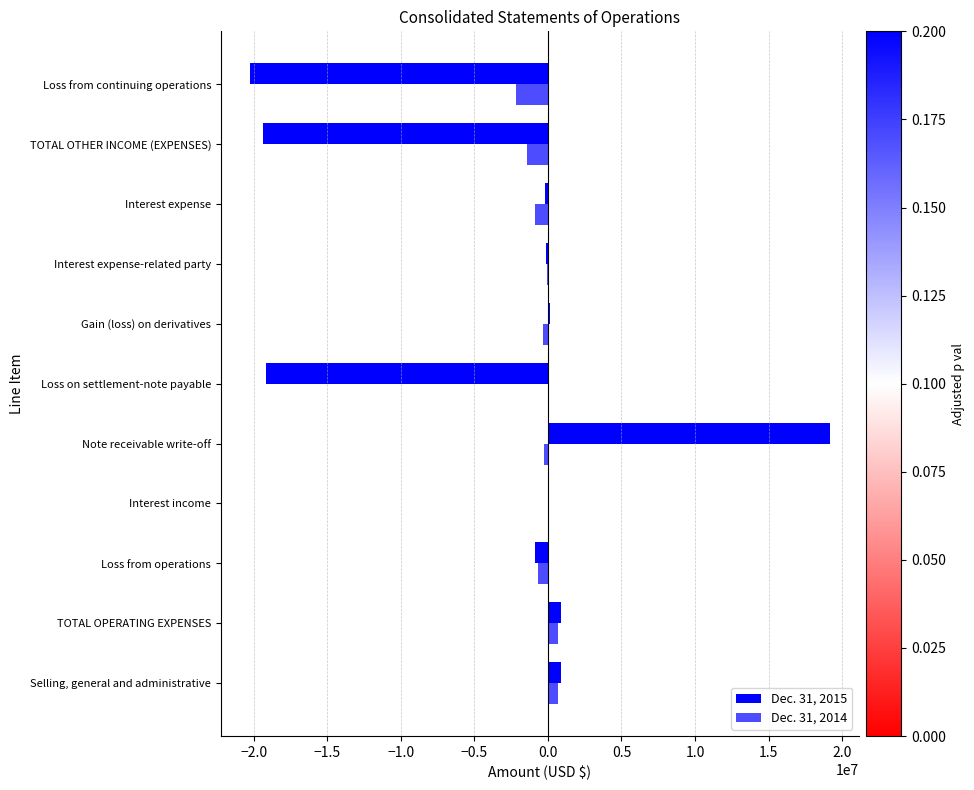

What is the sum of all Dec. 31, 2015 values?

-38953193